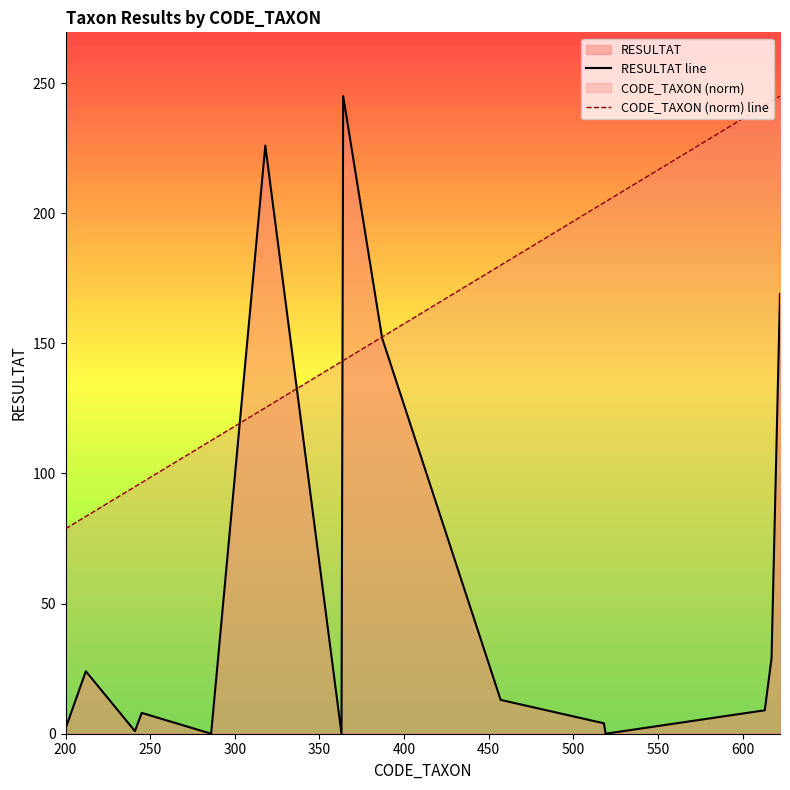

Which series has the largest total across all categories?

CODE_TAXON (norm) line